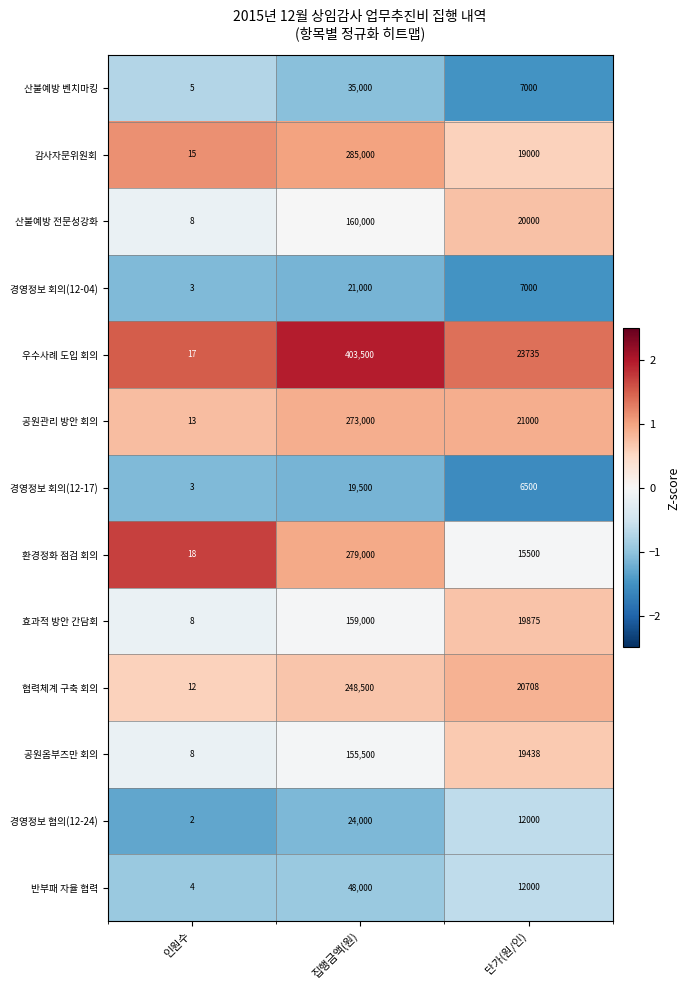

Which series has the largest total across all categories?

우수사례 도입 회의